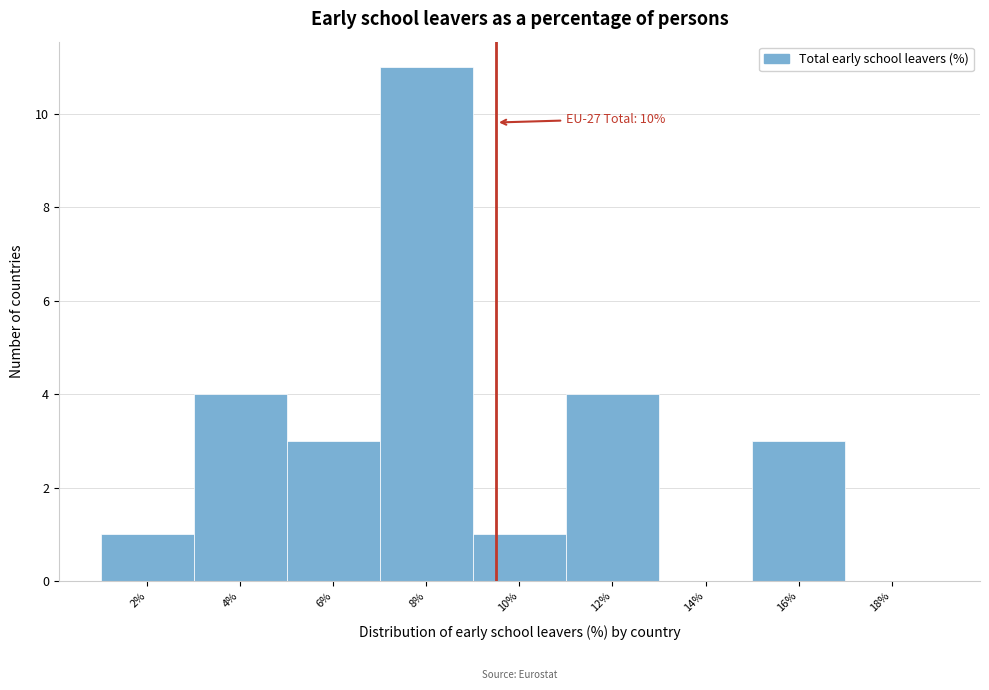

Reading left to right, extract all data points from this chart.

2%=1	4%=4	6%=3	8%=11	10%=1	12%=4	14%=0	16%=3	18%=0